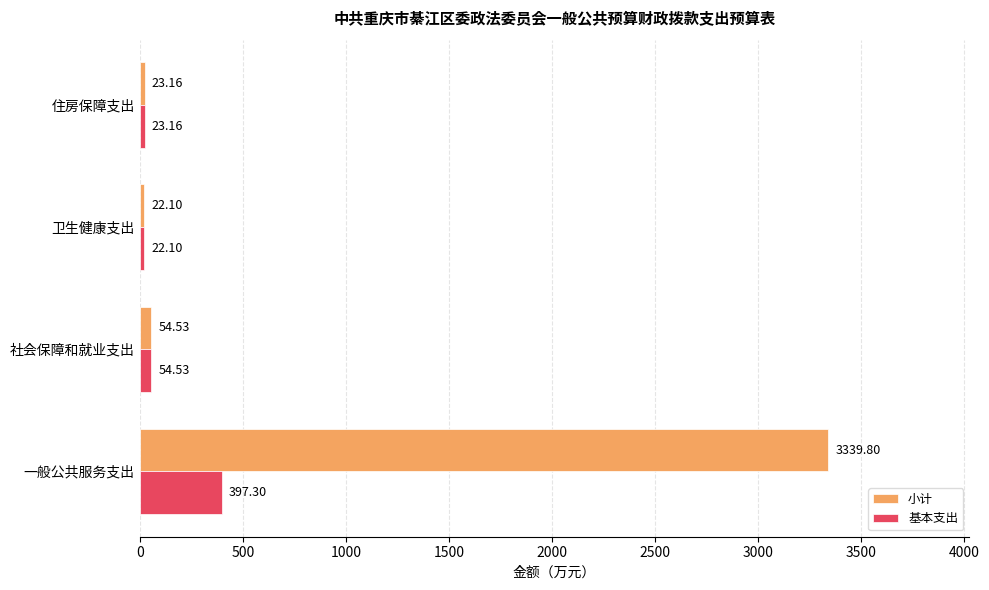

Where is 基本支出 nearest to the value 209?

社会保障和就业支出